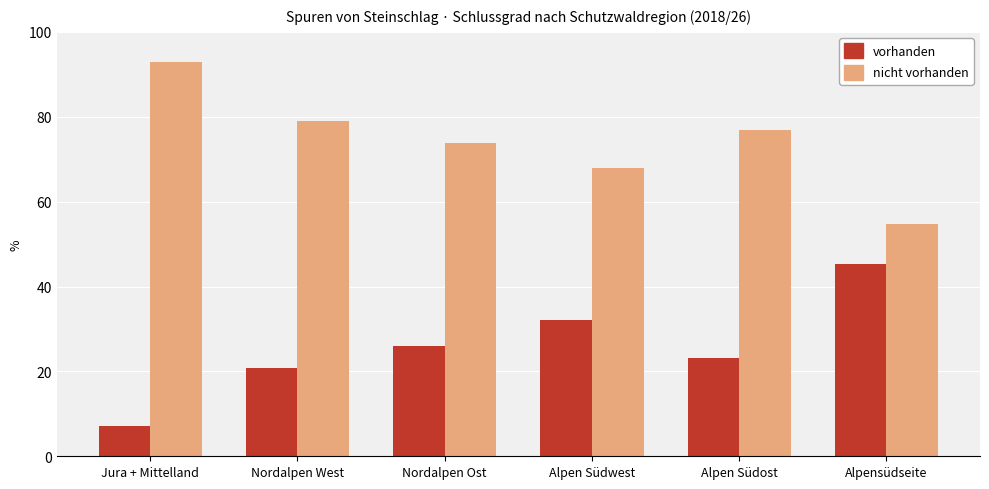

How many bars are there in total?

12